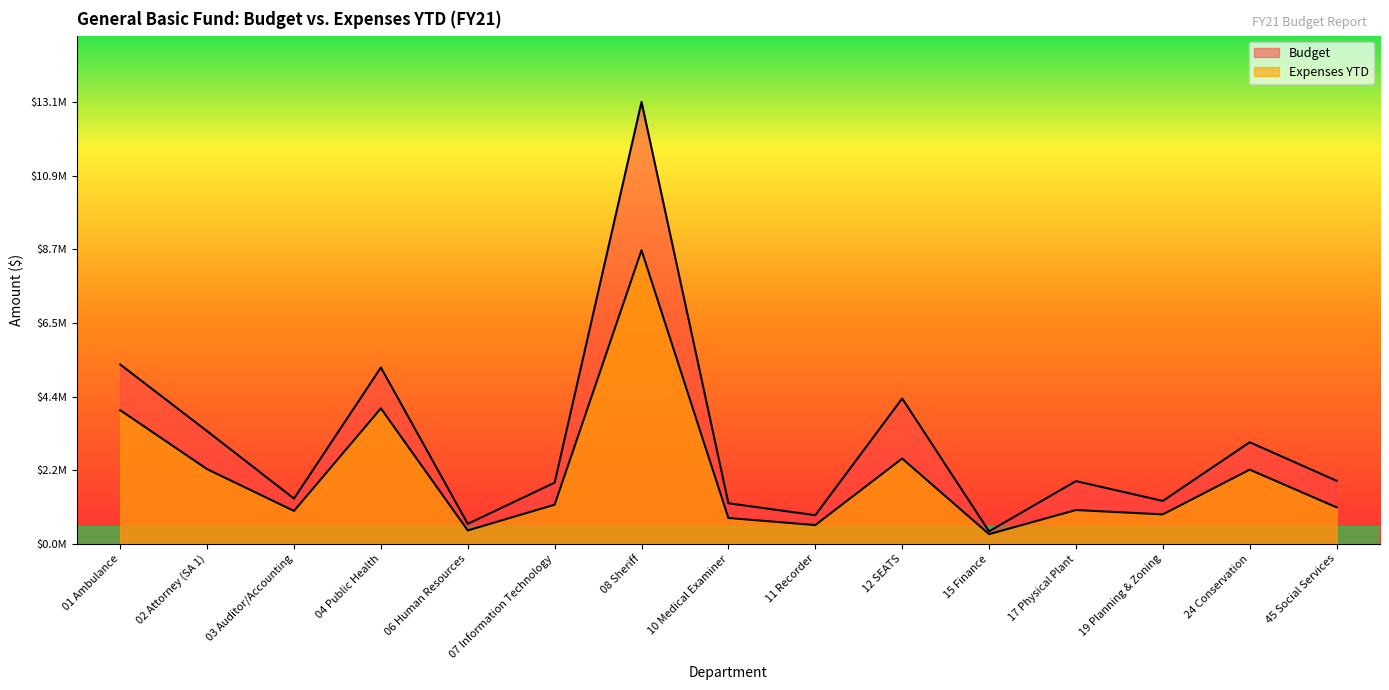

The value of Expenses at 08 Sheriff is 2386057. True or false?

False